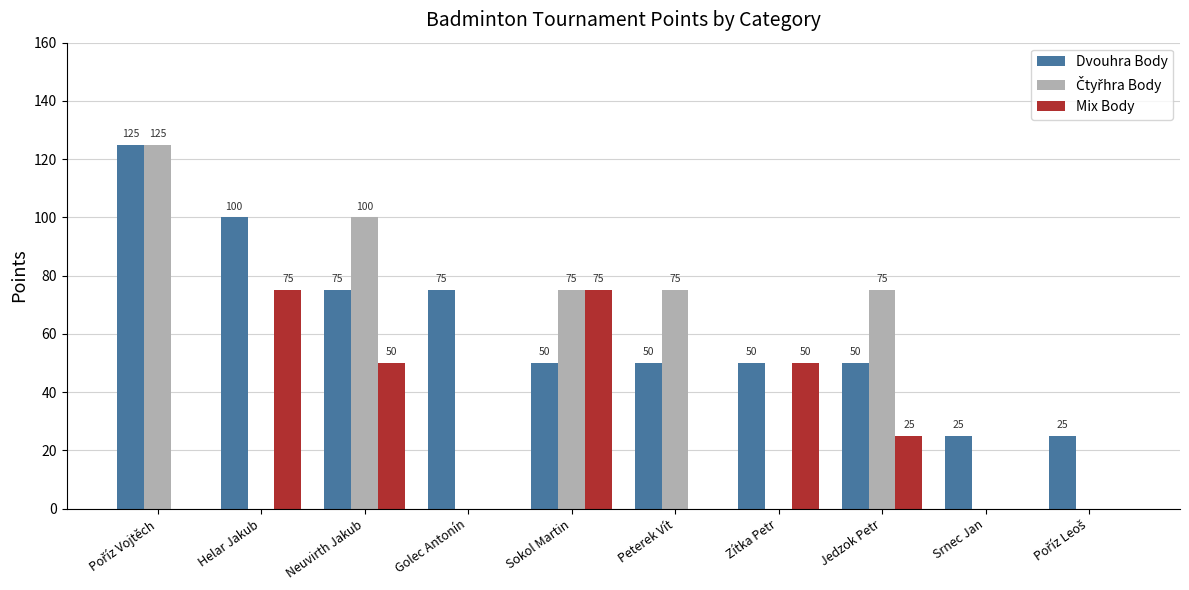

At which label is Mix Body closest to 37?

Jedzok Petr